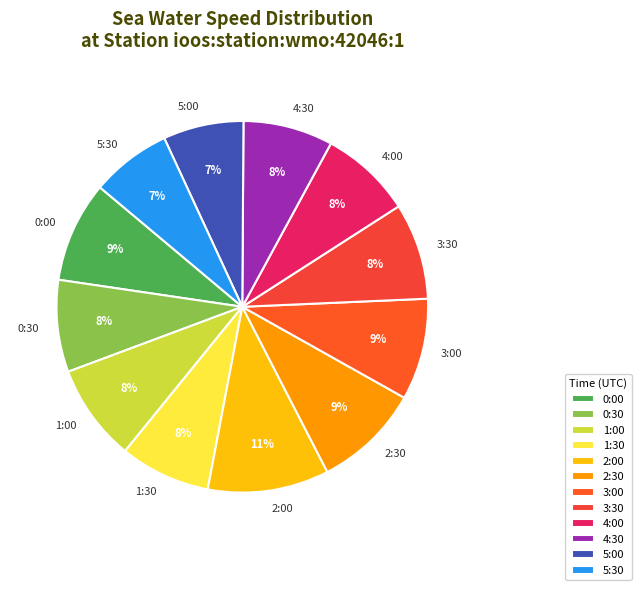

Do 5:00 and 2:30 together represent more than half of the pie?

No